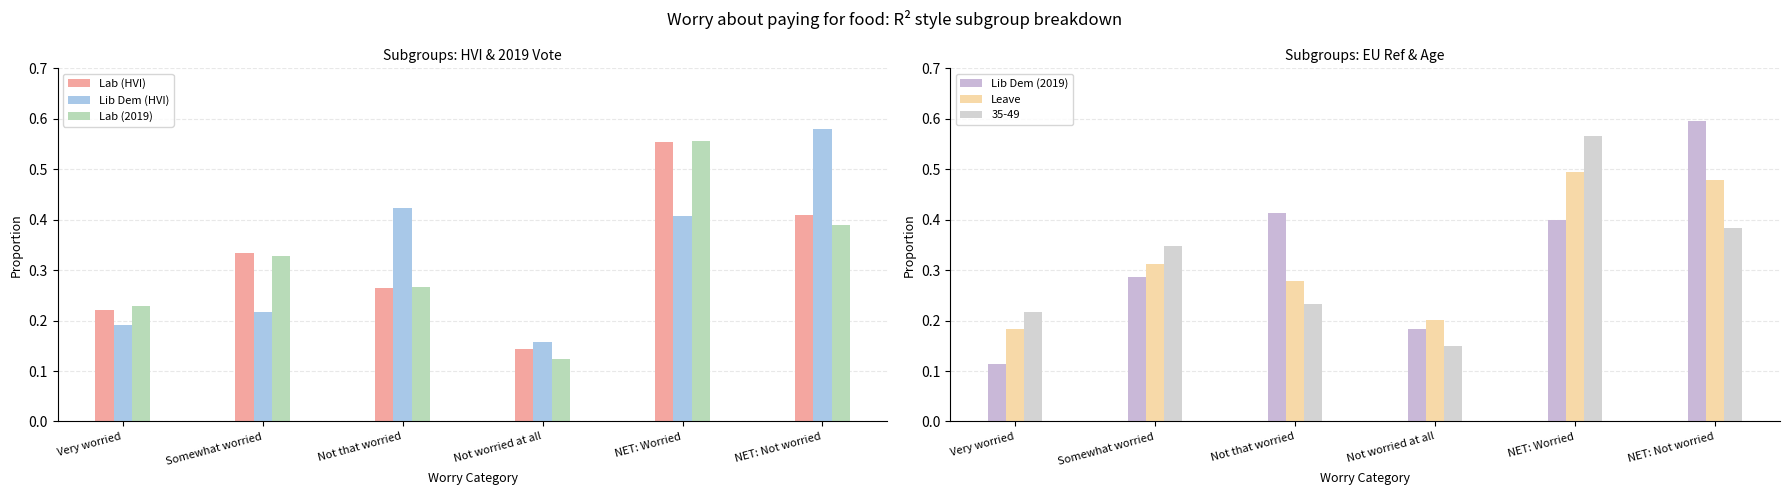

Is it true that Lab (2019) equals 0.2 at Not worried at all?

False